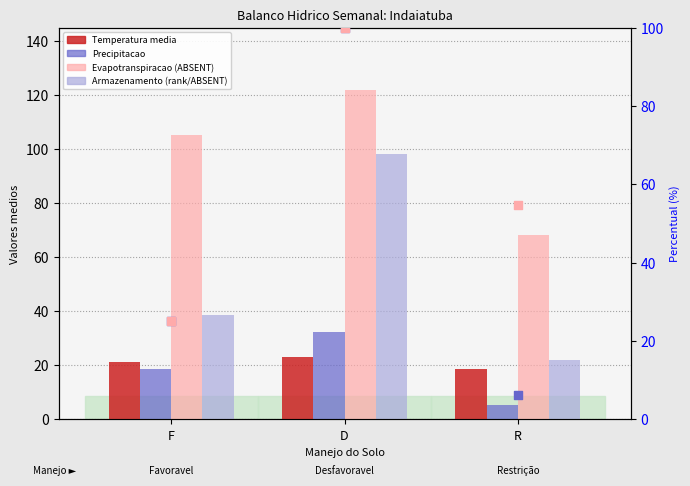

At how many categories does at least one series exceed 36?

3